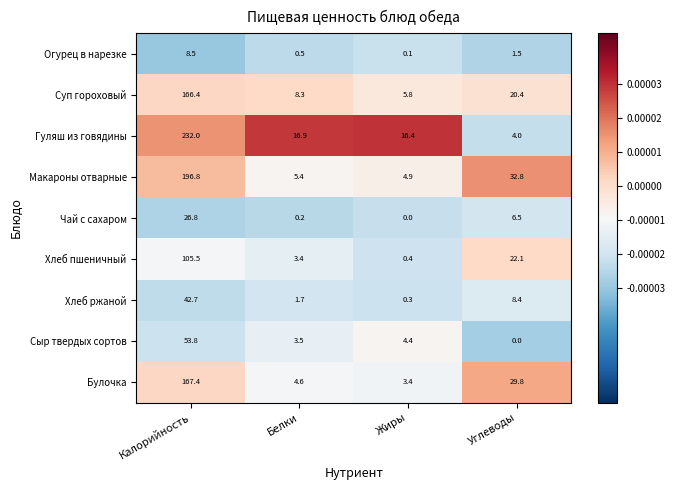

At which label is Чай с сахаром closest to 13?

Углеводы